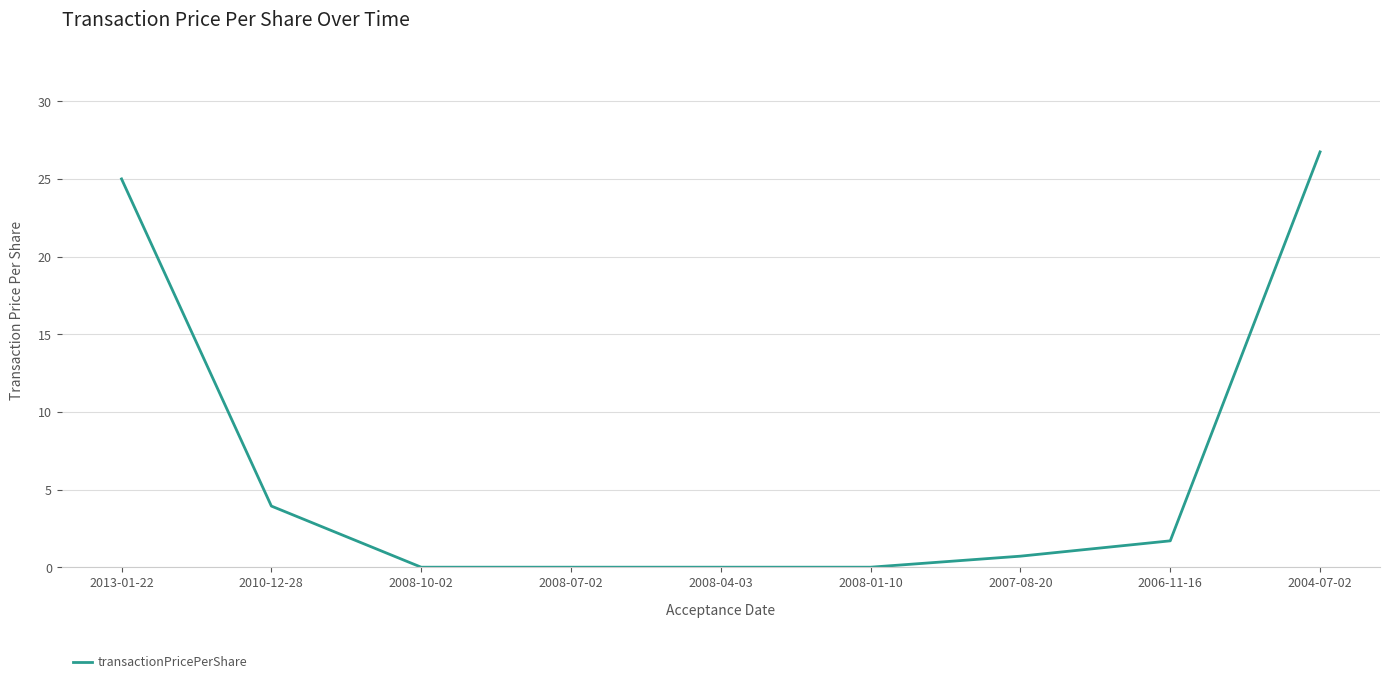

Where is the data nearest to the value 13?

2010-12-28